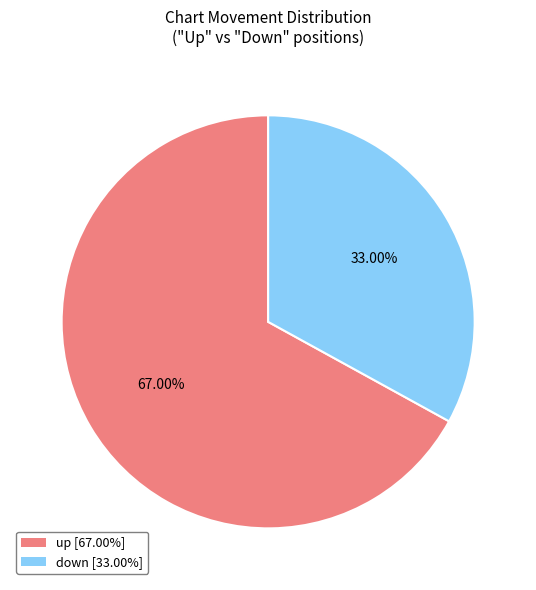

What is the smallest slice in the pie chart?

down